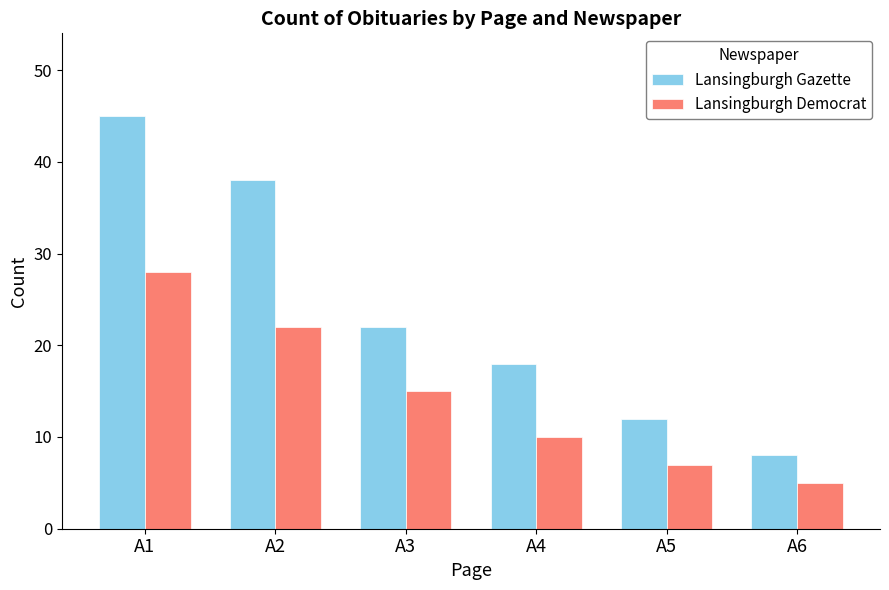

Which category has the highest value across all series?

A1